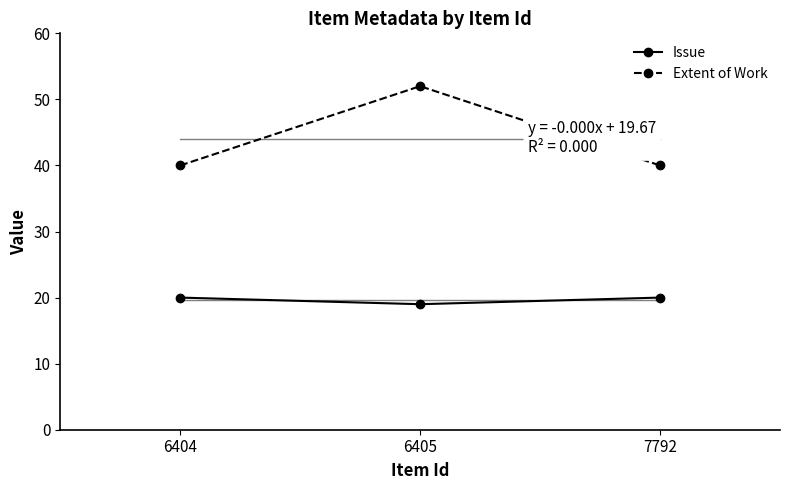

What is the difference between the Extent of Work values at 6405 and 6404?

12